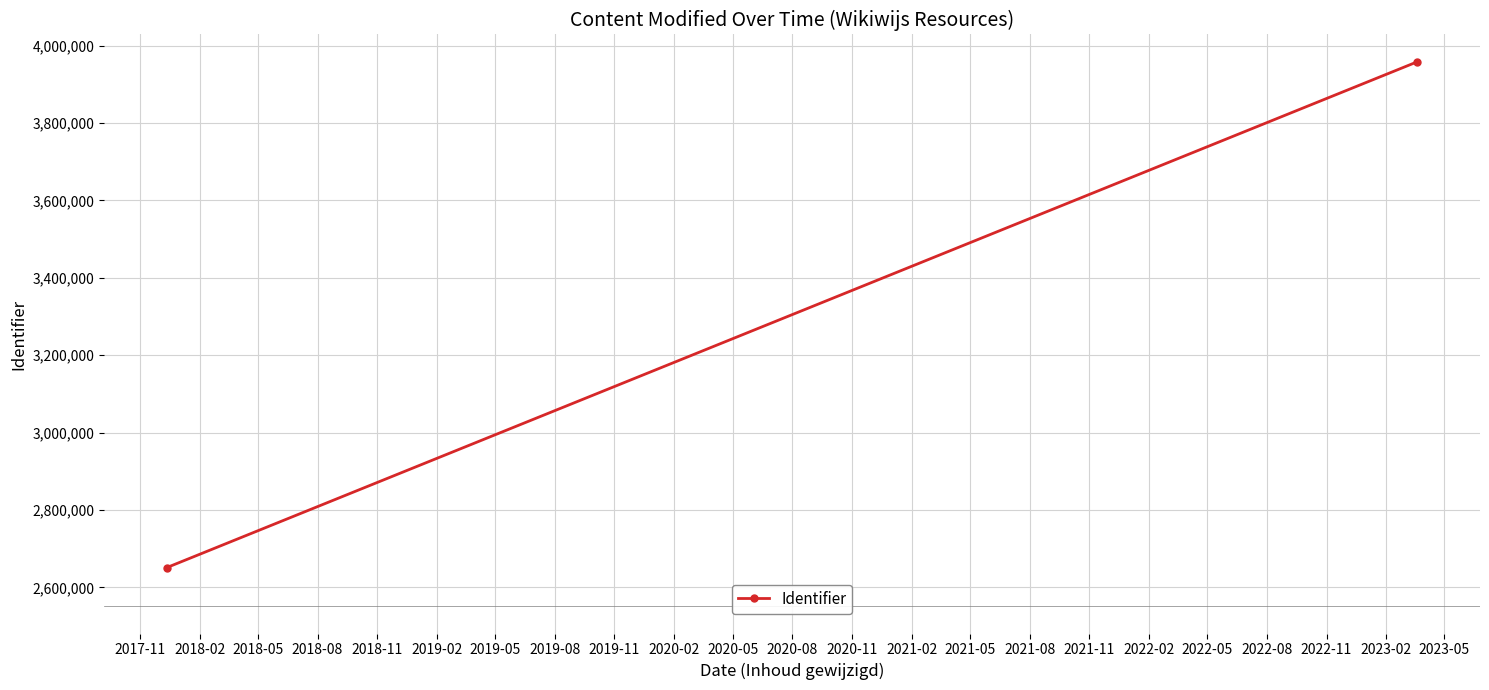

Is this an area chart (filled region under the line)?

No